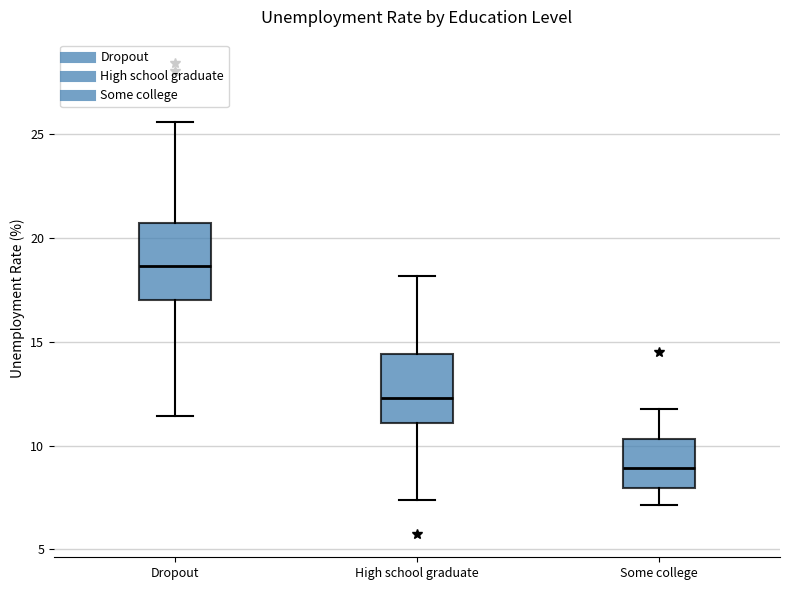

Reading left to right, read every box against the y-axis: the position of its median line, the range the box covers, and the ends of its whiskers. The values are not printed on the chart, so give them approximately, as read against the axis.

Dropout: median 18.5, box 17.0 to 20.5, whiskers 11.5 to 25.5
High school graduate: median 12.5, box 11.0 to 14.5, whiskers 7.5 to 18.0
Some college: median 9.0, box 8.0 to 10.5, whiskers 7.0 to 12.0